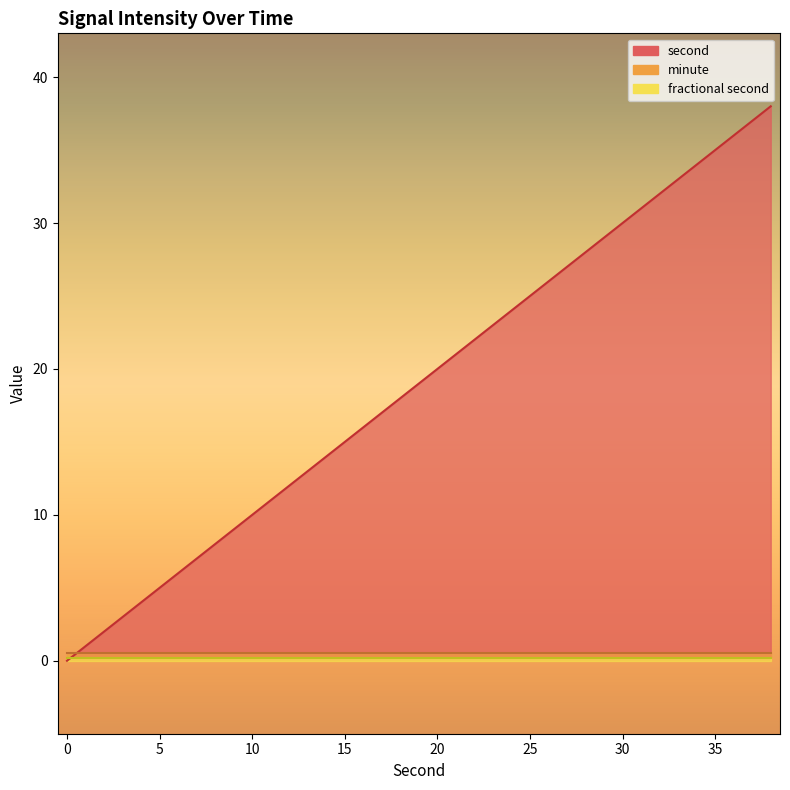

List the labels in order of minute value, largest first.

0, 2, 4, 6, 8, 10, 12, 14, 16, 18, 20, 22, 24, 26, 28, 30, 32, 34, 36, 38